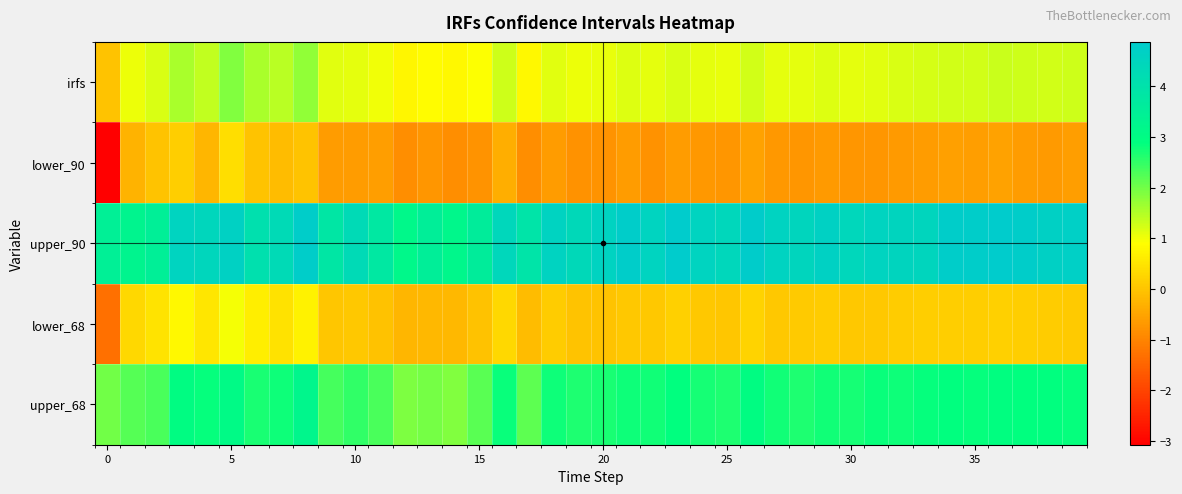

At which category is the sum across all series the highest?

5